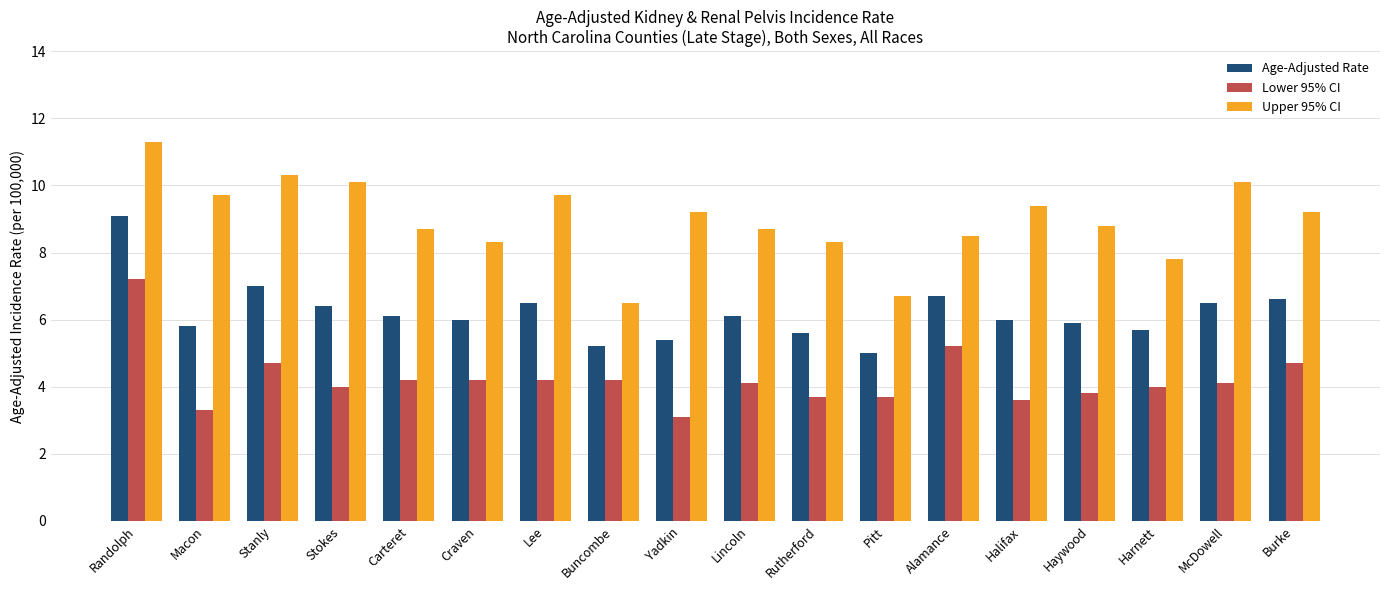

Rank the series at Buncombe from highest to lowest value.

Upper 95% CI, Age-Adjusted Rate, Lower 95% CI